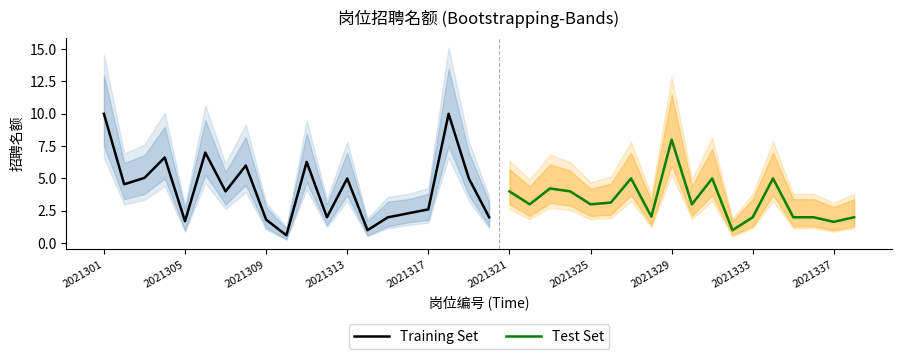

At 2021337, list the series in order from smallest to largest.

lower_band, 招聘名额, upper_band